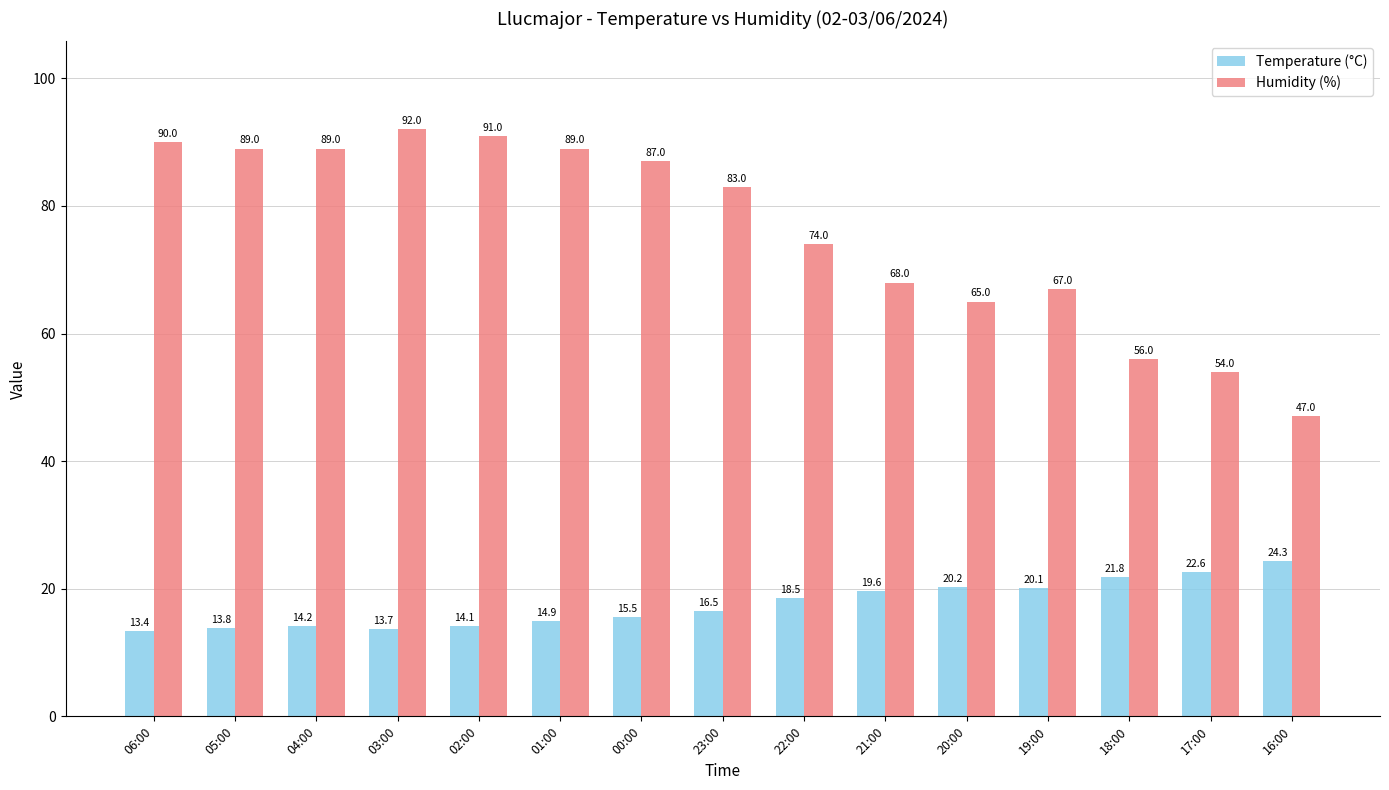

At 17:00, list the series in order from smallest to largest.

Temperature (°C), Humidity (%)